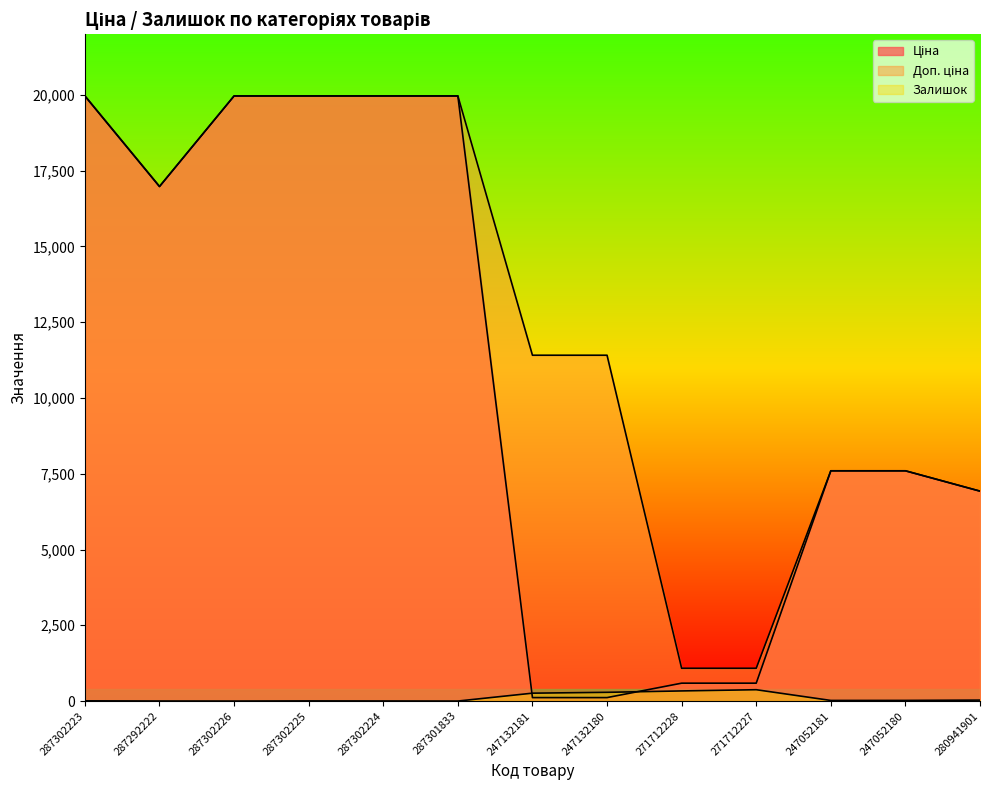

True or false: Залишок has a value of 5.0 at 287302225.

True